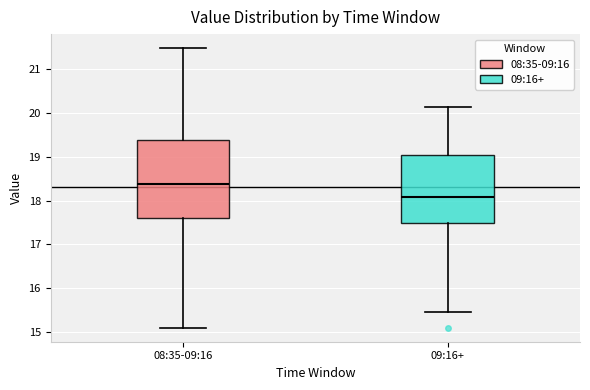

Reading left to right, read every box against the y-axis: the position of its median line, the range the box covers, and the ends of its whiskers. The values are not printed on the chart, so give them approximately, as read against the axis.

08:35-09:16: median 18.4, box 17.6 to 19.4, whiskers 15.1 to 21.5
09:16+: median 18.1, box 17.5 to 19.0, whiskers 15.5 to 20.1